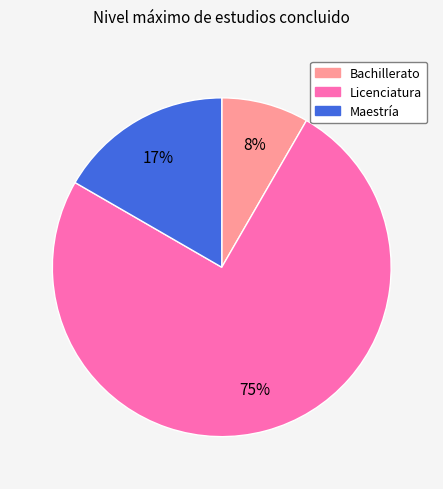

Which category accounts for the majority?

Licenciatura